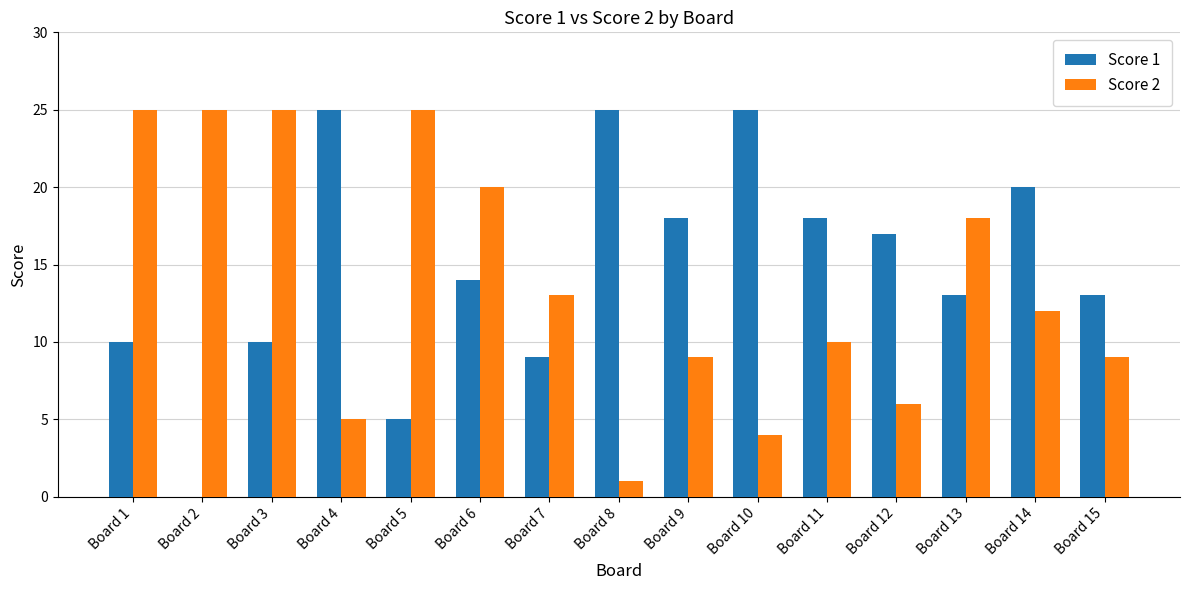

Which series has the widest spread of values?

Score 1